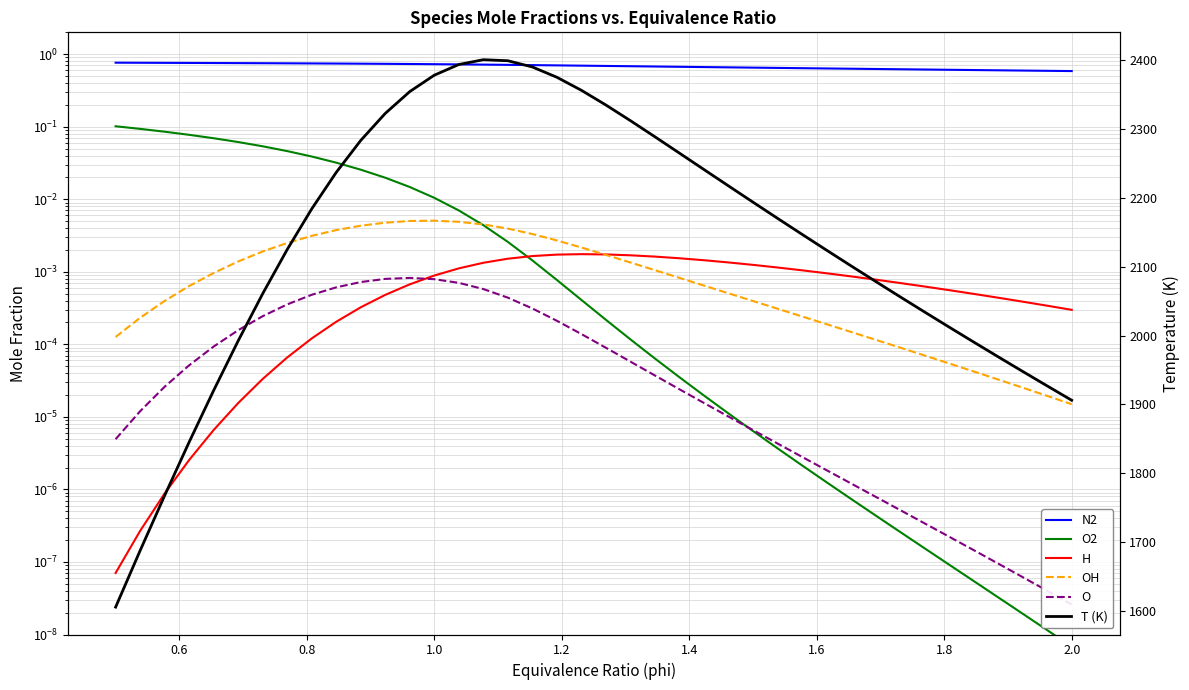

Reading left to right, list all the values displayed in this chart.

N2: 0.8	0.8	0.8	0.8	0.8	0.8	0.8	0.7	0.7	0.7	0.7	0.7	0.7	0.7	0.7	0.7	0.7	0.7	0.7	0.7	0.7	0.7	0.7	0.7	0.7	0.7	0.7	0.6	0.6	0.6	0.6	0.6	0.6	0.6	0.6	0.6	0.6	0.6	0.6	0.6
O2: 0.1	0.1	0.1	0.1	0.1	0.1	0.1	0.0	0.0	0.0	0.0	0.0	0.0	0.0	0.0	0.0	0.0	0.0	0.0	0.0	0.0	0.0	0.0	0.0	0.0	0.0	0.0	0.0	0.0	0.0	0.0	0.0	0.0	0.0	0.0	0.0	0.0	0.0	0.0	0.0
H: 0.0	0.0	0.0	0.0	0.0	0.0	0.0	0.0	0.0	0.0	0.0	0.0	0.0	0.0	0.0	0.0	0.0	0.0	0.0	0.0	0.0	0.0	0.0	0.0	0.0	0.0	0.0	0.0	0.0	0.0	0.0	0.0	0.0	0.0	0.0	0.0	0.0	0.0	0.0	0.0
OH: 0.0	0.0	0.0	0.0	0.0	0.0	0.0	0.0	0.0	0.0	0.0	0.0	0.0	0.0	0.0	0.0	0.0	0.0	0.0	0.0	0.0	0.0	0.0	0.0	0.0	0.0	0.0	0.0	0.0	0.0	0.0	0.0	0.0	0.0	0.0	0.0	0.0	0.0	0.0	0.0
O: 0.0	0.0	0.0	0.0	0.0	0.0	0.0	0.0	0.0	0.0	0.0	0.0	0.0	0.0	0.0	0.0	0.0	0.0	0.0	0.0	0.0	0.0	0.0	0.0	0.0	0.0	0.0	0.0	0.0	0.0	0.0	0.0	0.0	0.0	0.0	0.0	0.0	0.0	0.0	0.0
T (K): 1605.4	1687.6	1767.6	1845.3	1920.4	1992.5	2061.0	2125.2	2184.3	2237.4	2283.8	2323.1	2354.8	2378.6	2394.2	2401.1	2399.6	2390.5	2375.6	2356.6	2335.2	2312.5	2289.1	2265.3	2241.5	2217.7	2194.0	2170.6	2147.3	2124.3	2101.4	2078.9	2056.5	2034.4	2012.5	1990.8	1969.3	1948.0	1927.0	1906.1